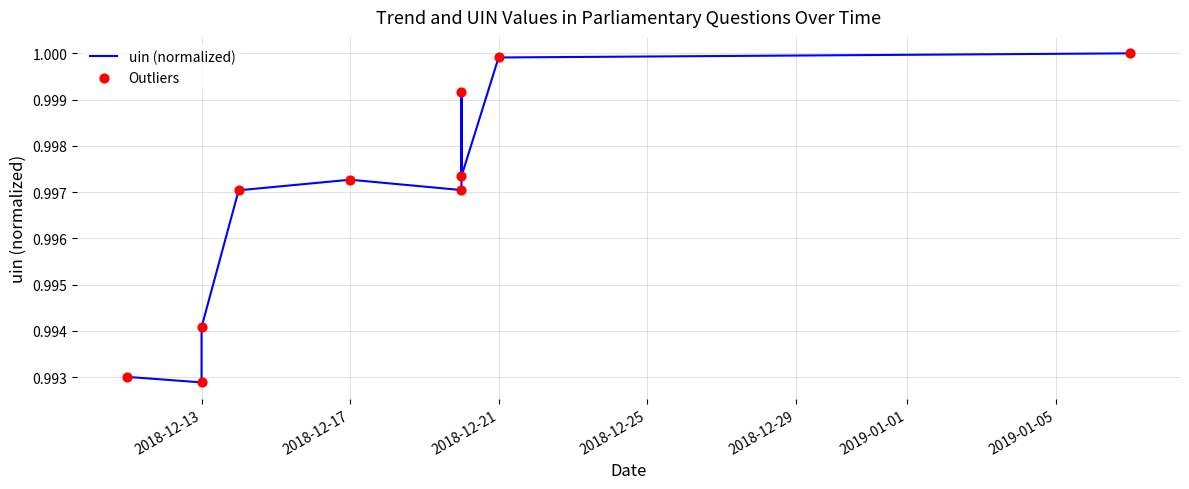

Is the value of uin (normalized) at 7 greater than the value of Outliers at 2019-01-05?

No